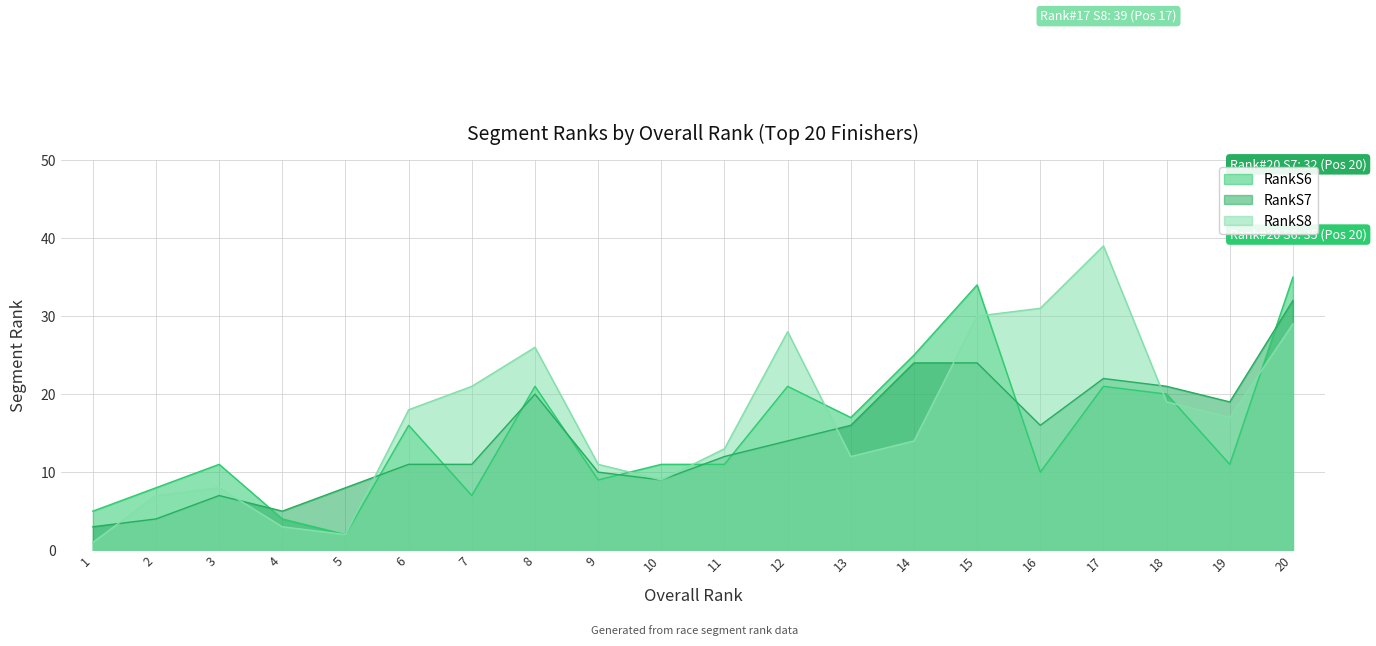

True or false: RankS6 has more than 0 interior local peaks.

True